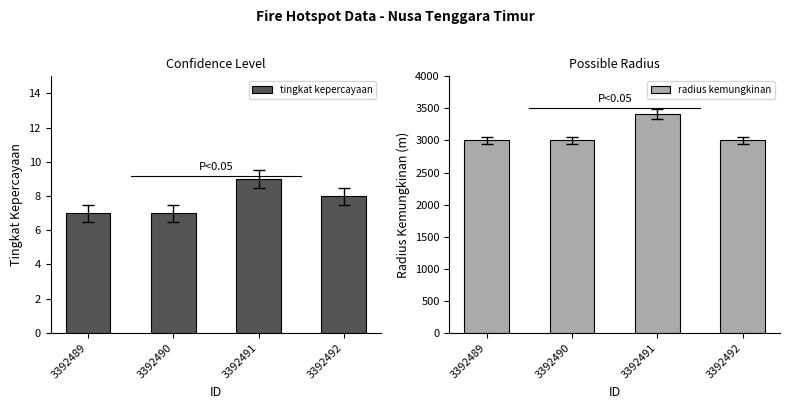

Rank the categories by tingkat kepercayaan value from lowest to highest.

3392489, 3392490, 3392492, 3392491